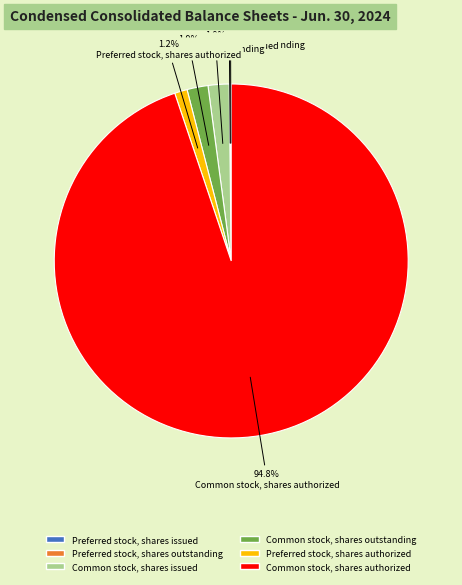

Which category has the biggest portion of the pie?

Common stock, shares authorized